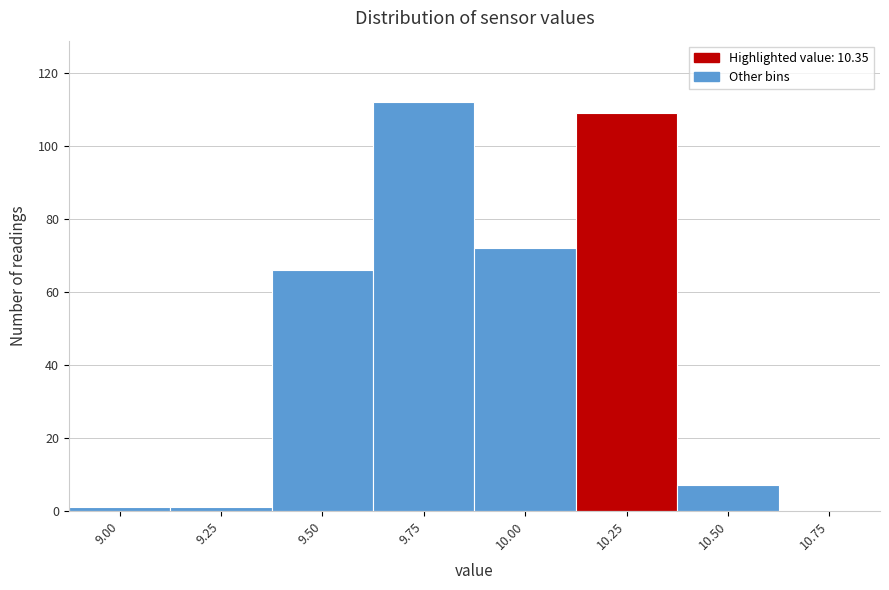

Reading right to left, list all the values displayed in this chart.

10.75=0	10.50=7	10.25=109	10.00=72	9.75=112	9.50=66	9.25=1	9.00=1